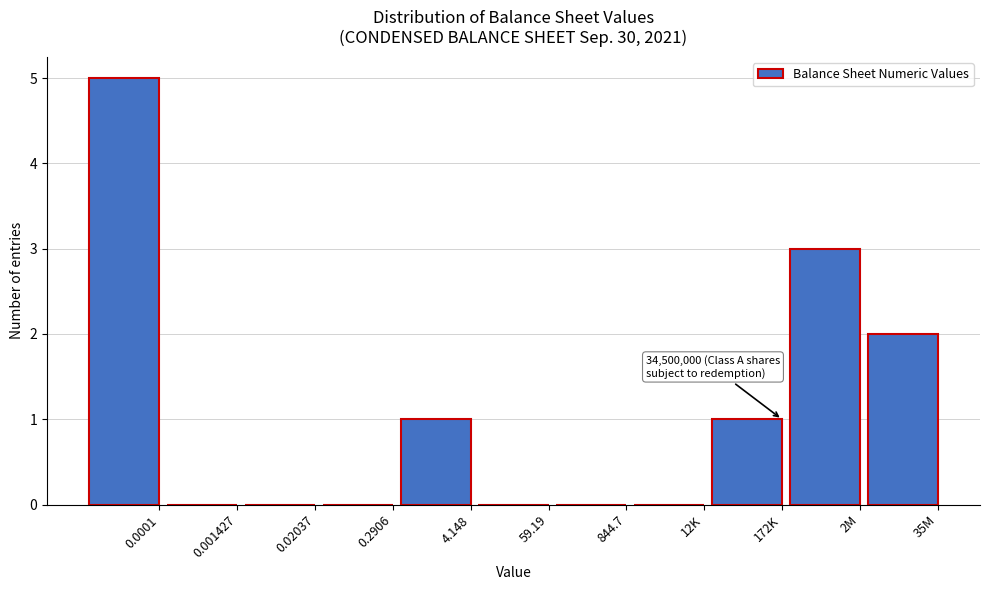

Reading left to right, extract all data points from this chart.

0.0001=5	0.001427=0	0.02037=0	0.2906=0	4.148=1	59.19=0	844.7=0	12K=0	172K=1	2M=3	35M=2